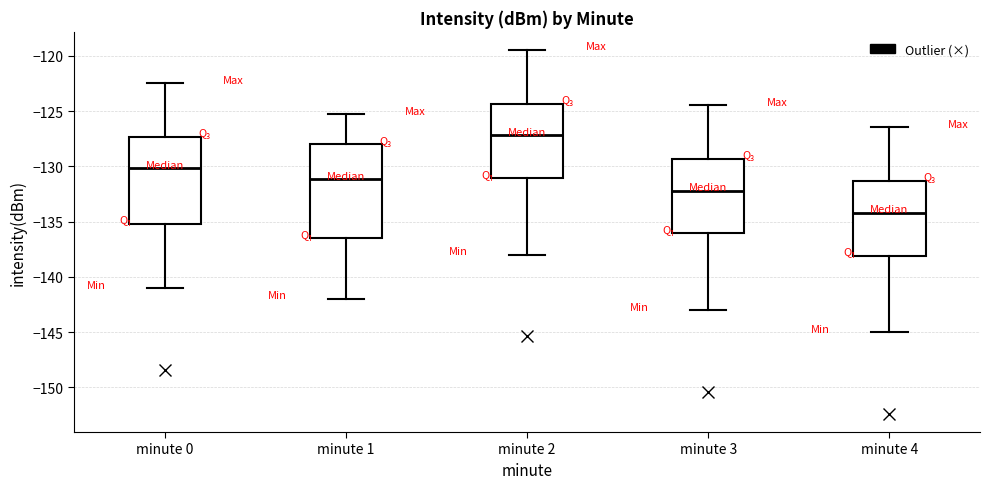

Where does the upper whisker of the box for minute 4 end on the y-axis? The values are not printed on the chart, so give them approximately, as read against the axis.

-126.5